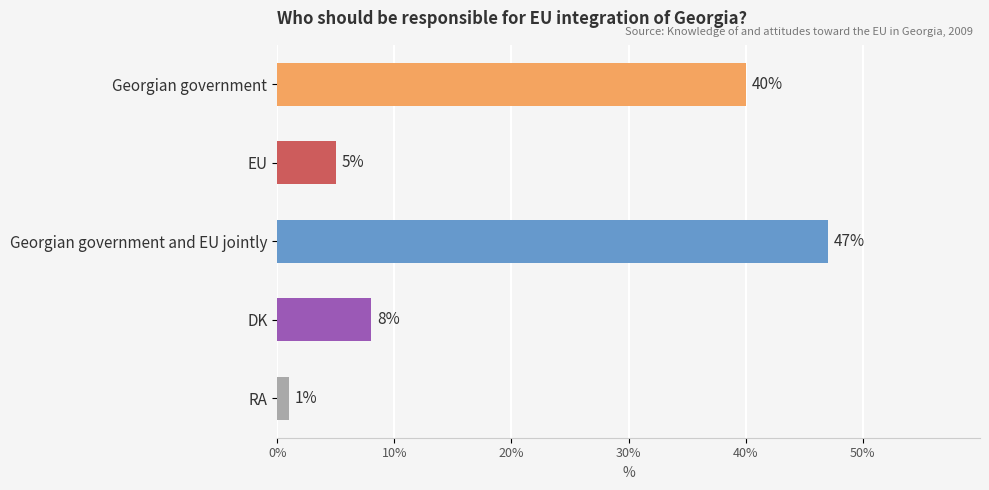

Which has a higher value, DK or EU?

DK